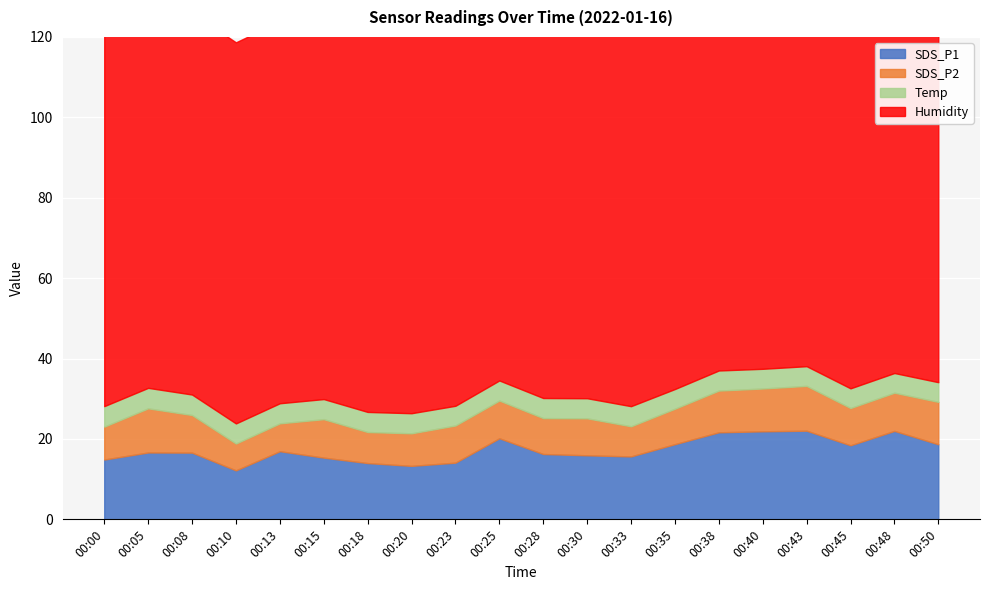

What is the value of the Humidity point at the 14th from the left?

95.2